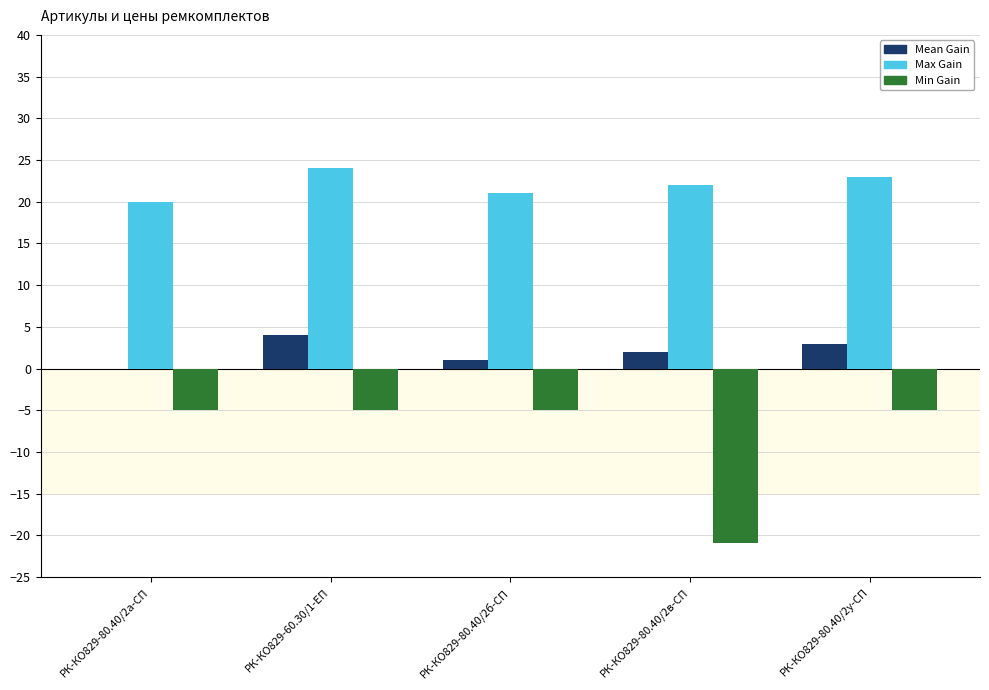

Where does the Max Gain series first go above 22?

РК-КО829-60.30/1-ЕП